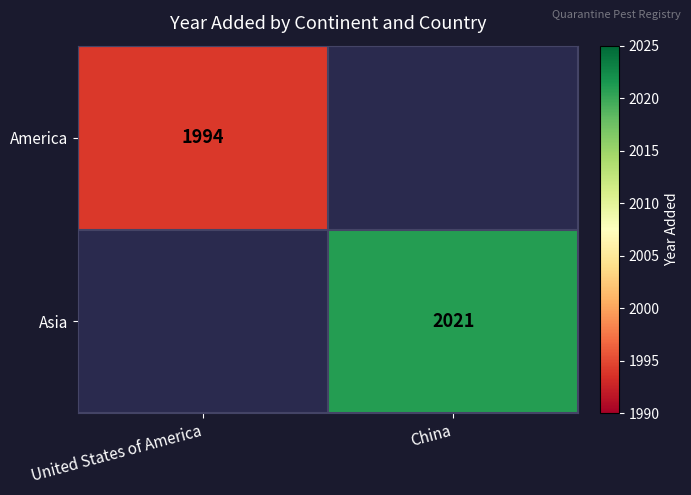

Is it true that Asia equals 2021 at China?

True